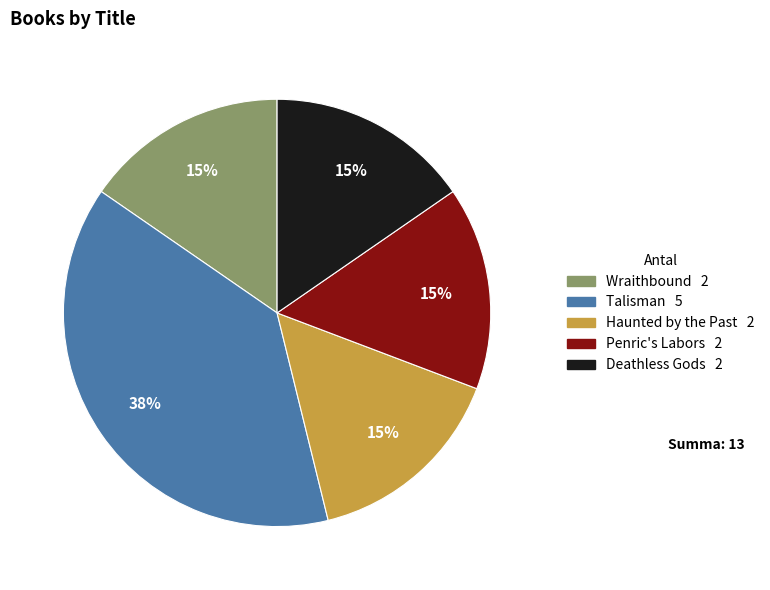

To the nearest percent, what portion does Deathless Gods represent?

15%